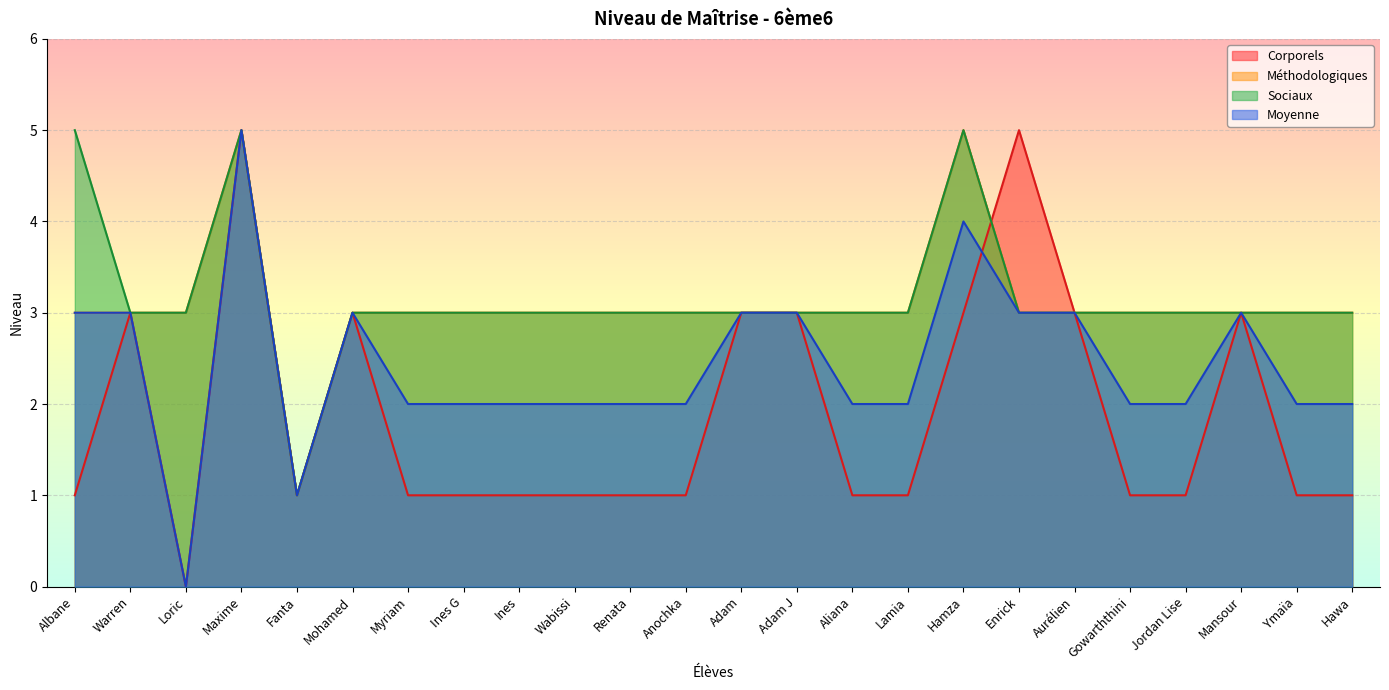

What is the label of the 2nd point from the left?

Warren